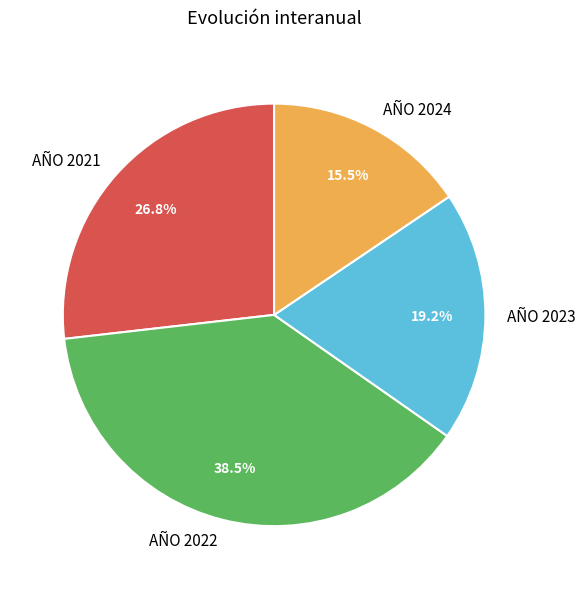

Is the sum of AÑO 2024 and AÑO 2023 greater than half?

No